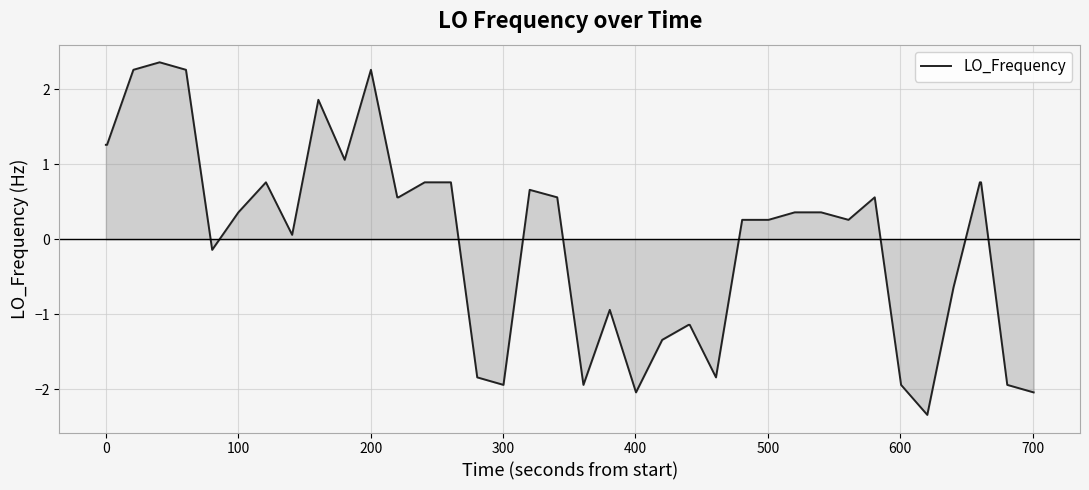

How many positive values are there?

25